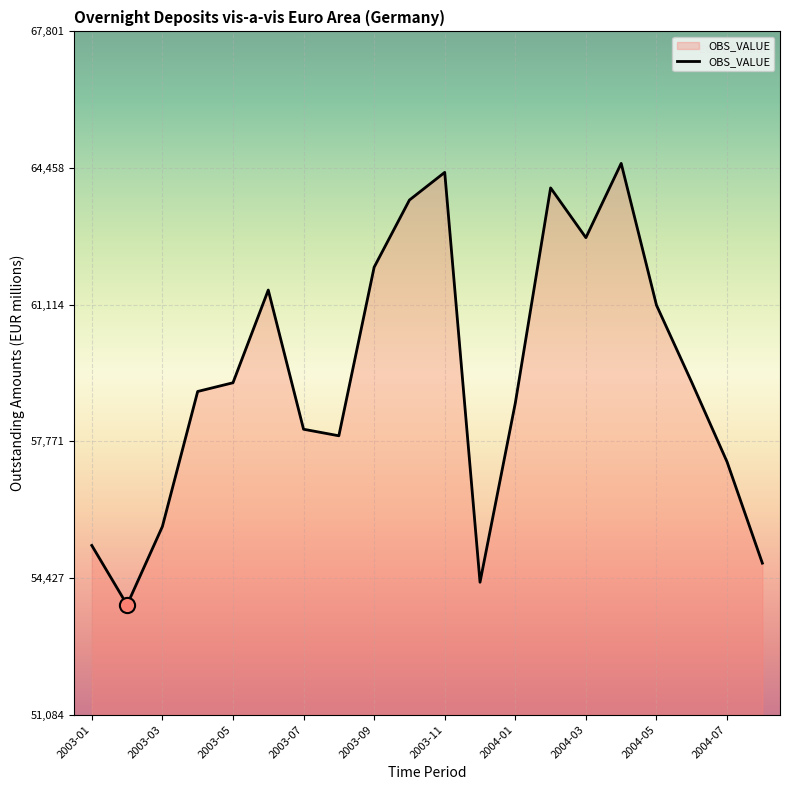

What is the maximum value shown in the chart?

64573